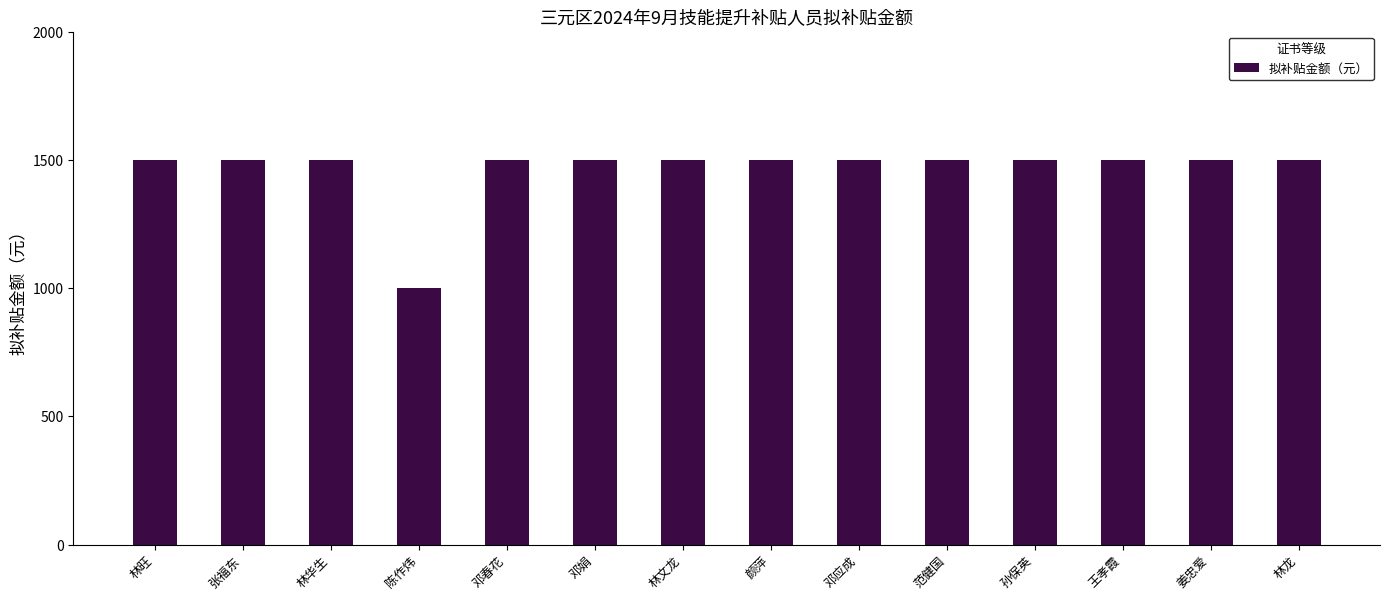

How many bars are there in total?

14